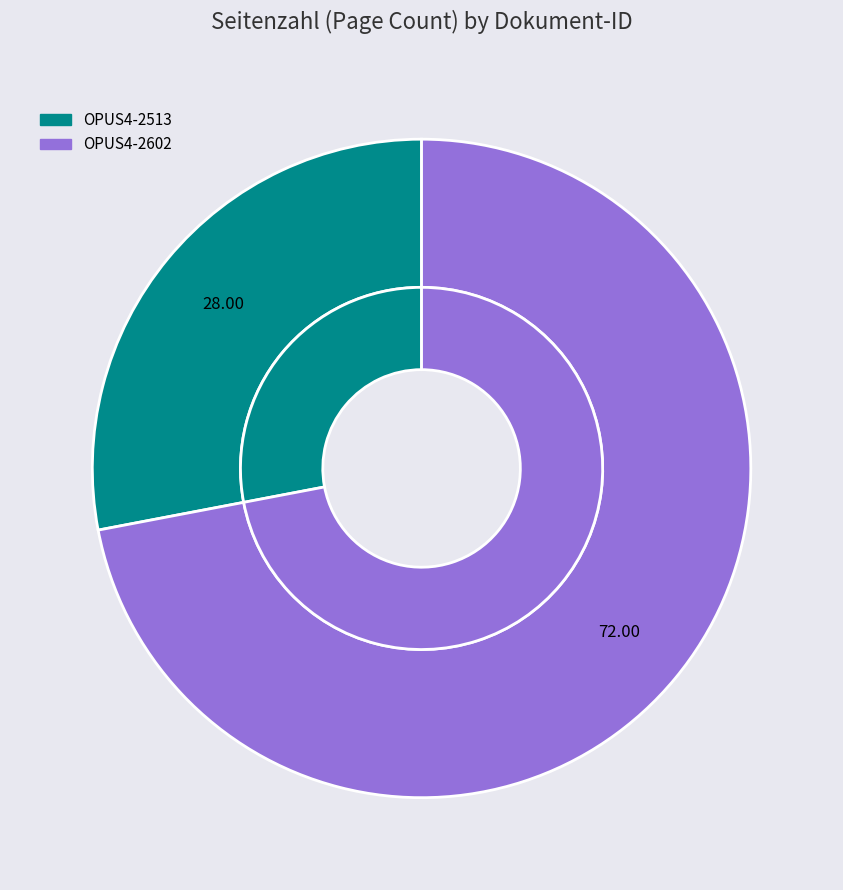

Which has a higher value, OPUS4-2513 or OPUS4-2602?

OPUS4-2602